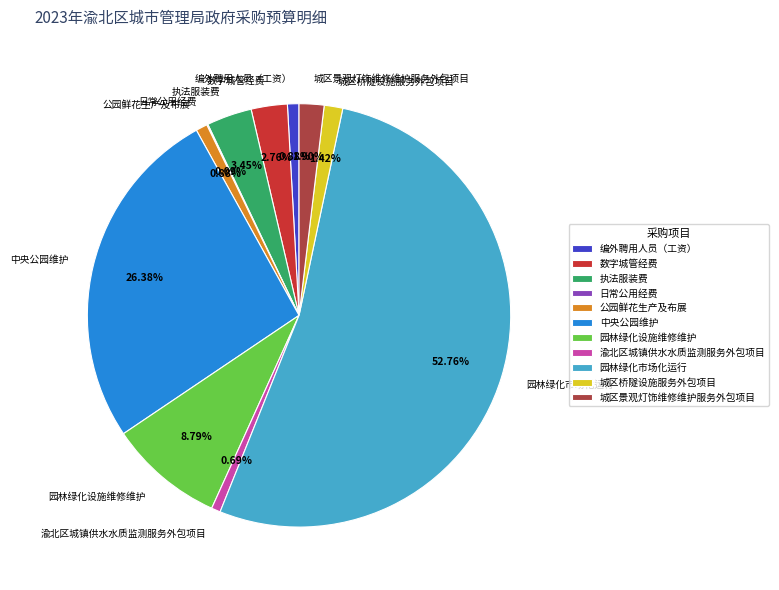

Do 数字城管经费 and 渝北区城镇供水水质监测服务外包项目 together represent more than half of the pie?

No